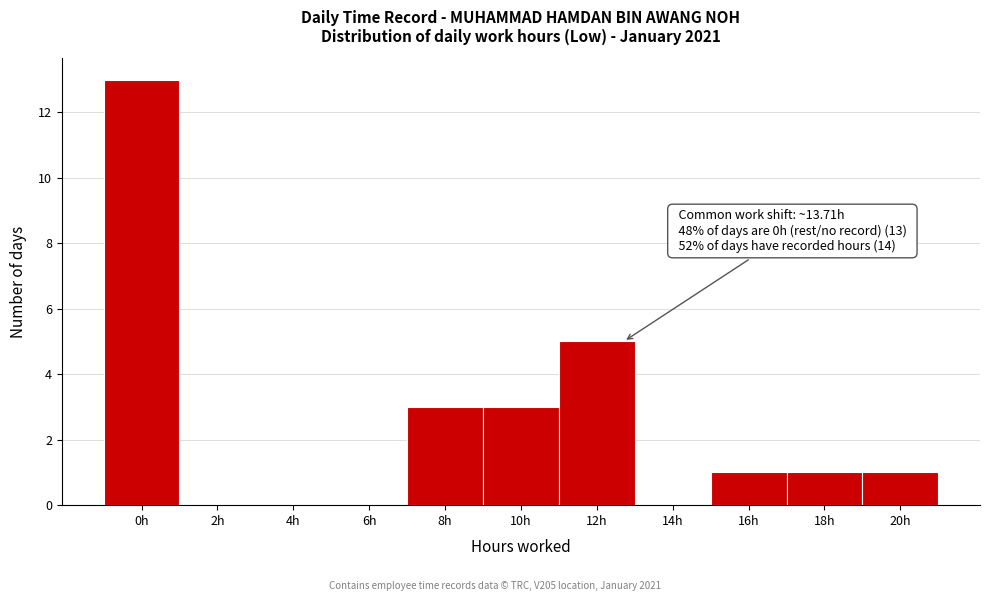

Reading right to left, extract all data points from this chart.

20h=1	18h=1	16h=1	14h=0	12h=5	10h=3	8h=3	6h=0	4h=0	2h=0	0h=13